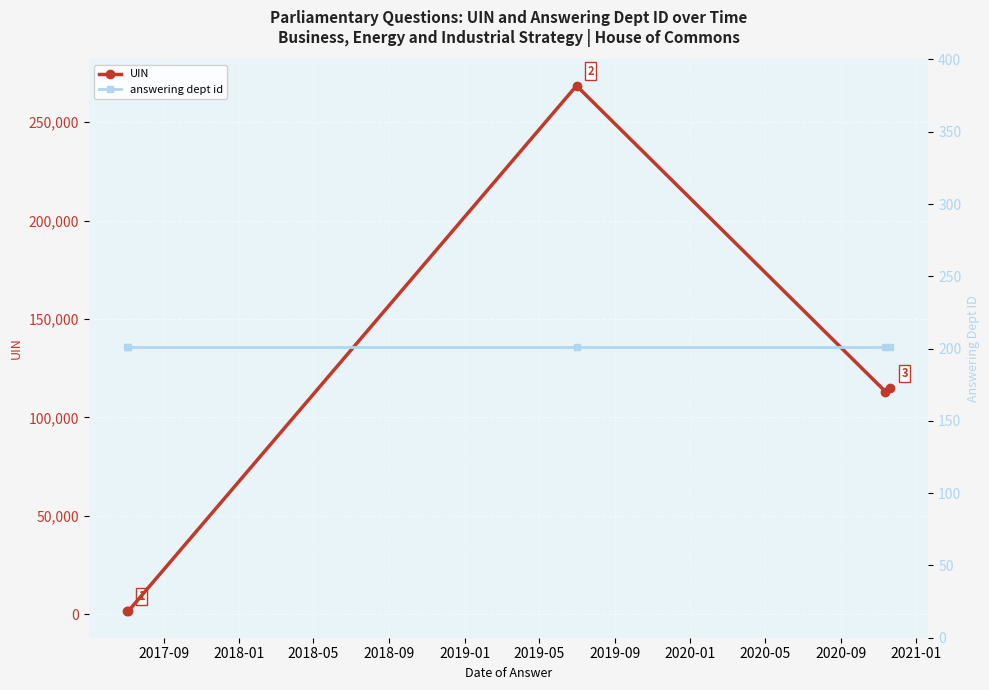

In UIN, how many points are higher than both neighbors (excluding endpoints)?

1